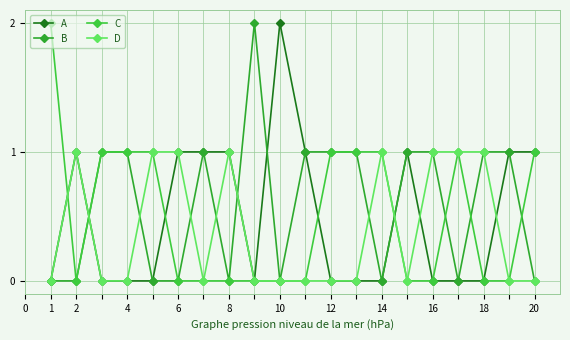

Which series has the largest total across all categories?

B